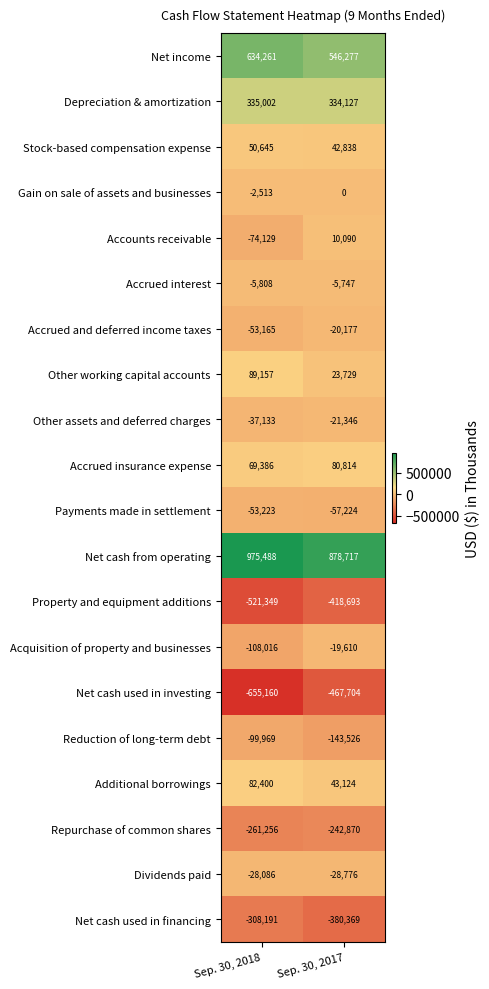

True or false: Gain on sale of assets and businesses has a value of -2513 at Sep. 30, 2018.

True